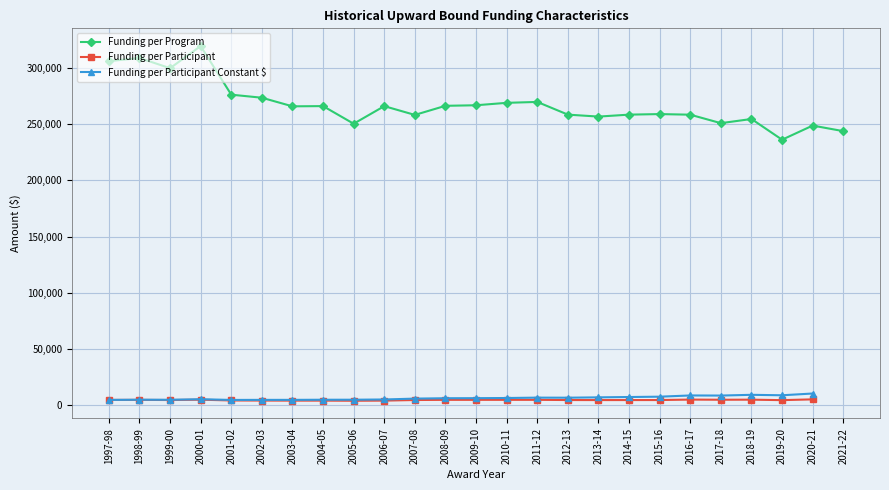

How many values in Funding per Participant Constant $ are above zero?

24